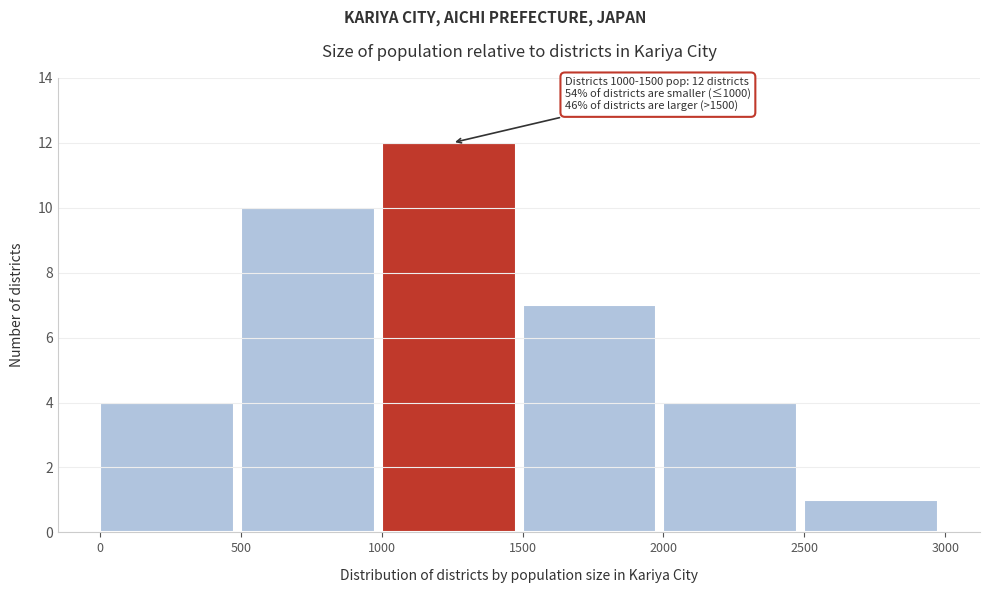

Which range on the x-axis has the tallest bar?

1000 to 1500